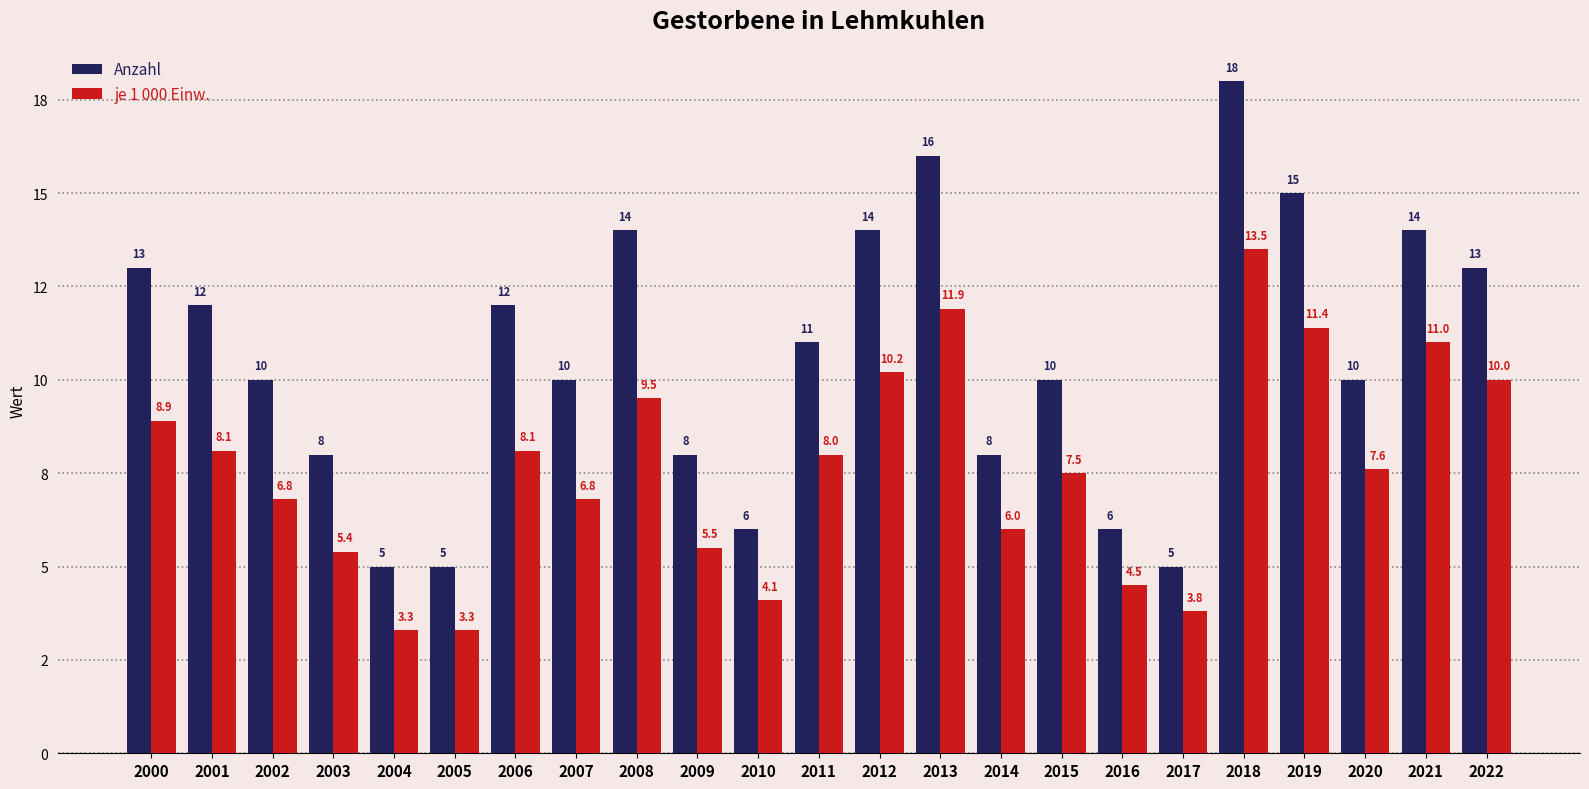

Are the bars grouped side by side (vs. stacked)?

Yes